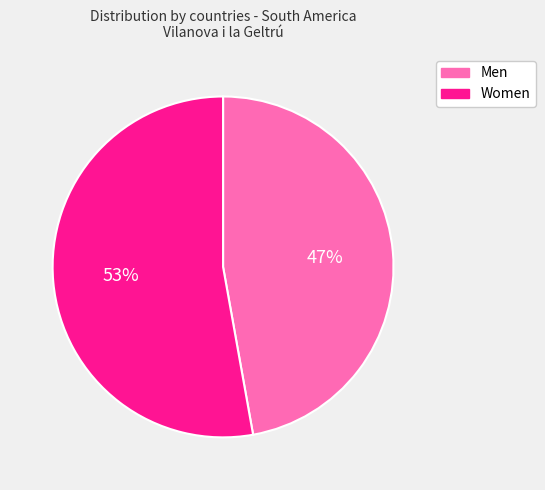

Does any single category account for the majority?

Yes